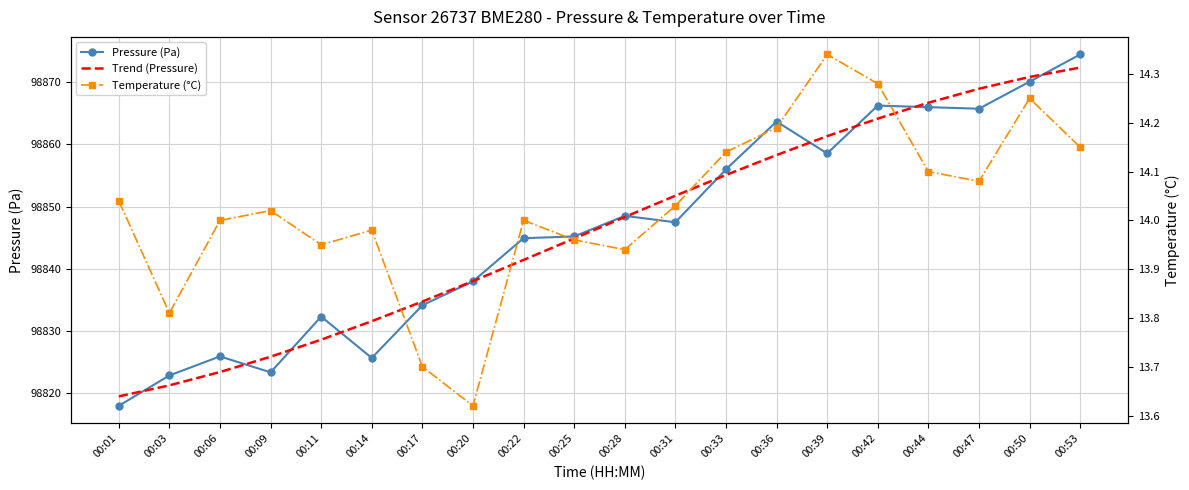

Is this an area chart (filled region under the line)?

No